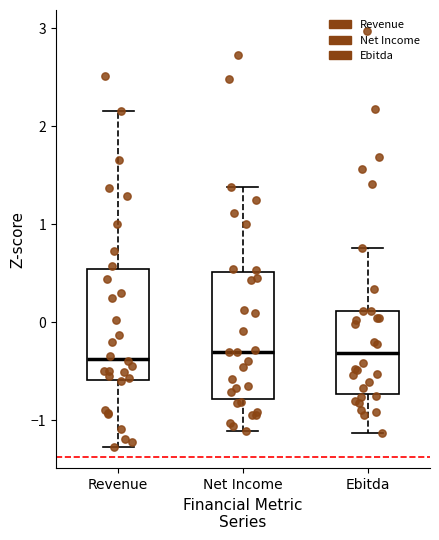

Comparing the boxes themselves (not the whiskers), which one is the tallest?

Net Income